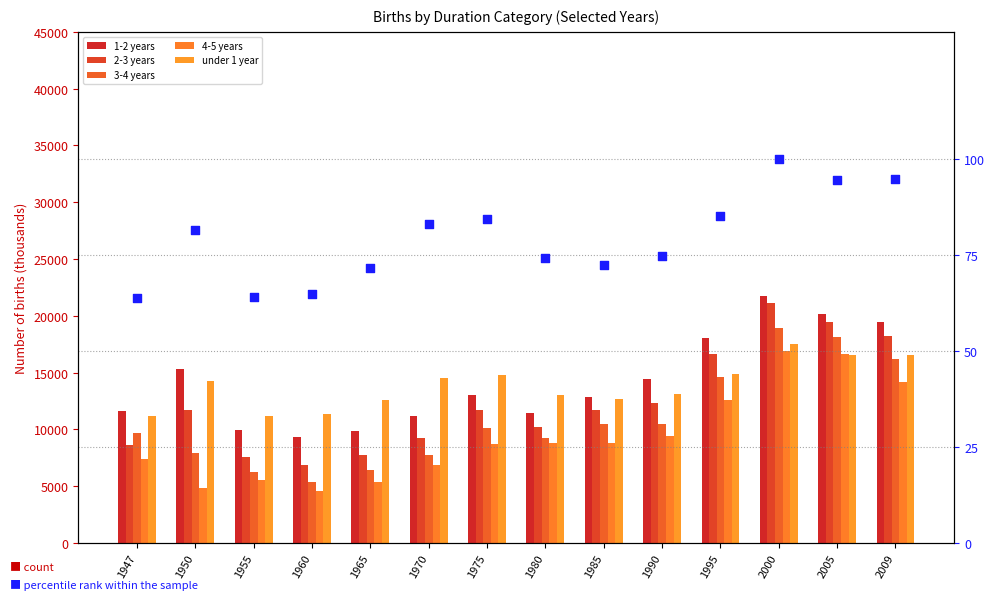

Is the value of 1-2 years at 1995 greater than the value of 2-3 years at 2009?

No